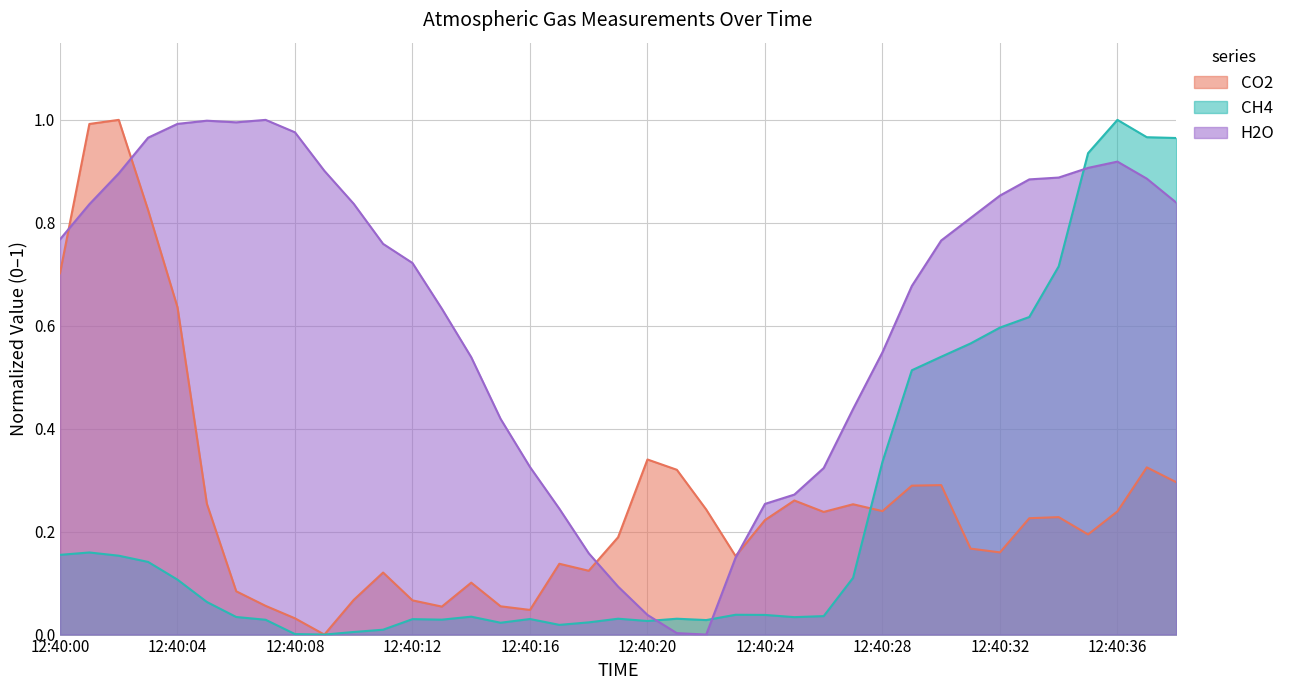

At how many categories does at least one series exceed 0?

39